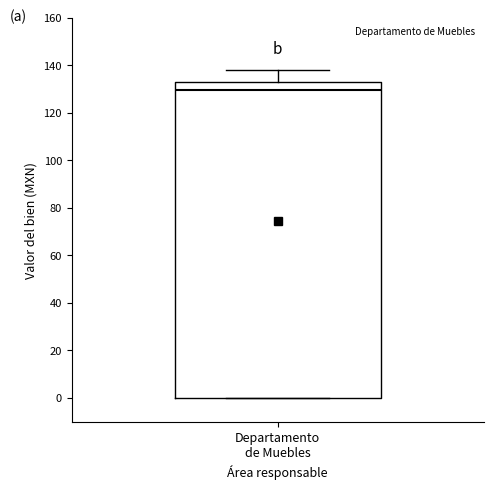

Read this box plot against the y-axis: the position of the median line, the range covered by the box, and the ends of both whiskers. The values are not printed on the chart, so give them approximately, as read against the axis.

median 130, box 0 to 134, whiskers 0 to 138